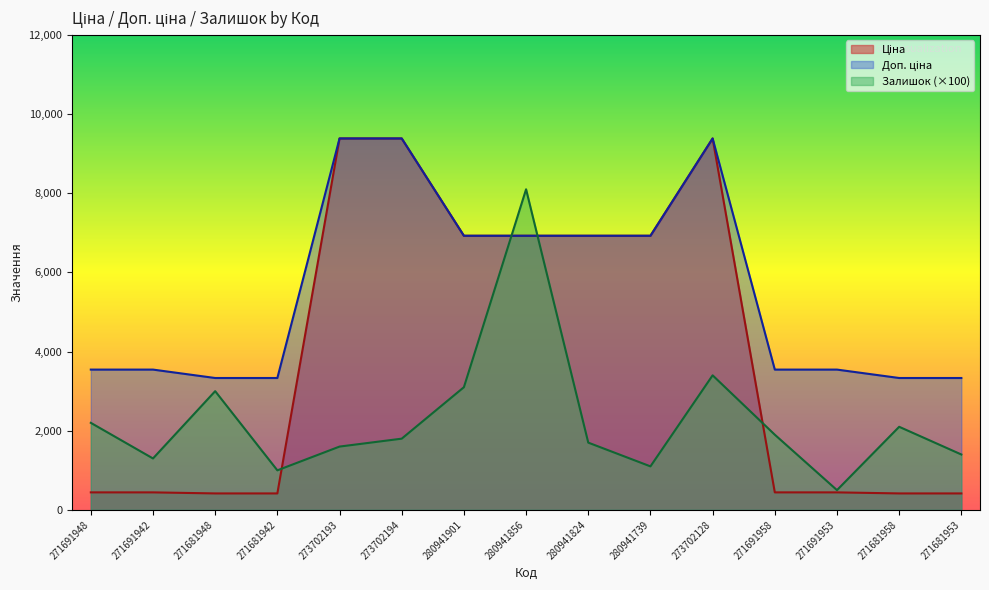

At how many categories does at least one series exceed 7653?

4